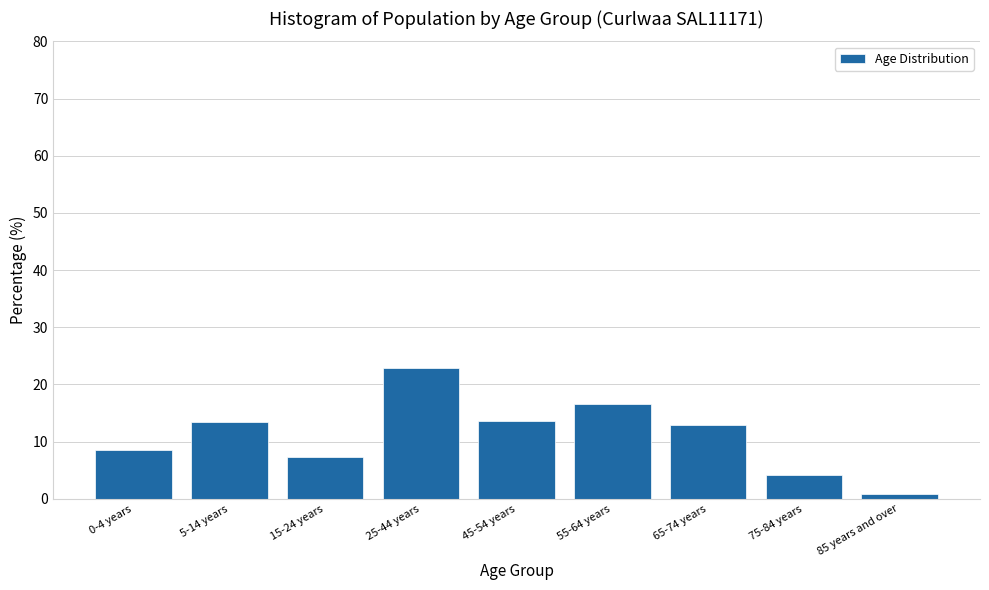

True or false: the data shows 4.2 at 65-74 years.

False